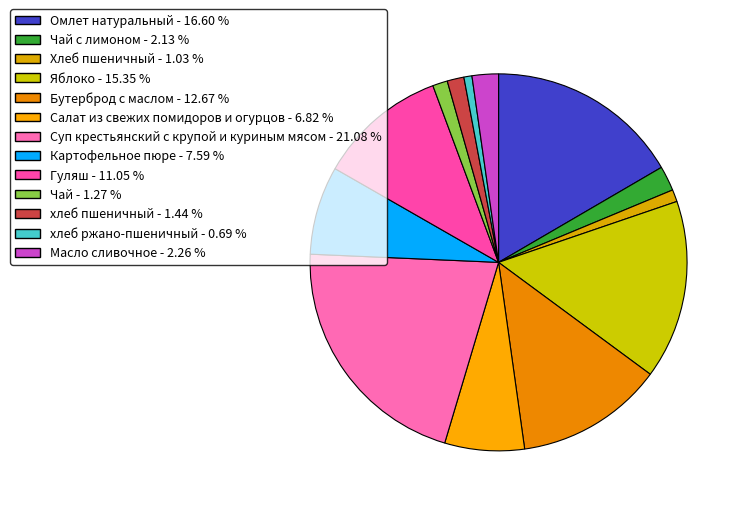

How many segments does this pie chart have?

13